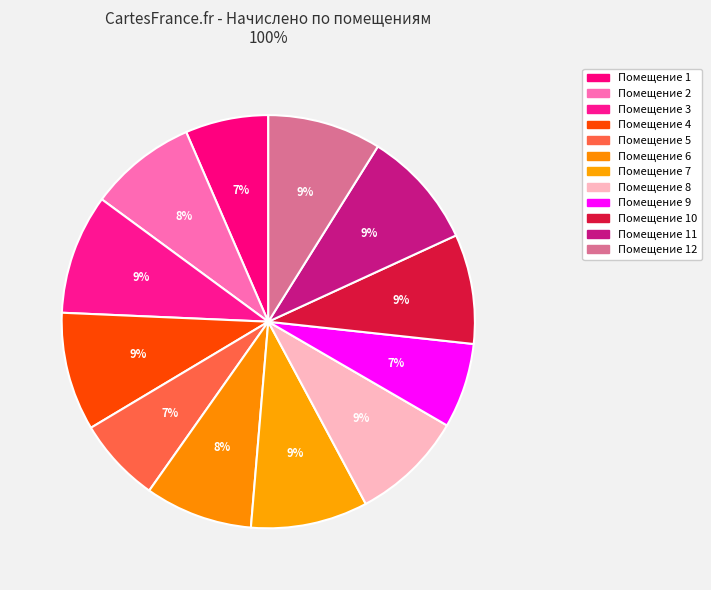

Count the number of slices in the pie.

12